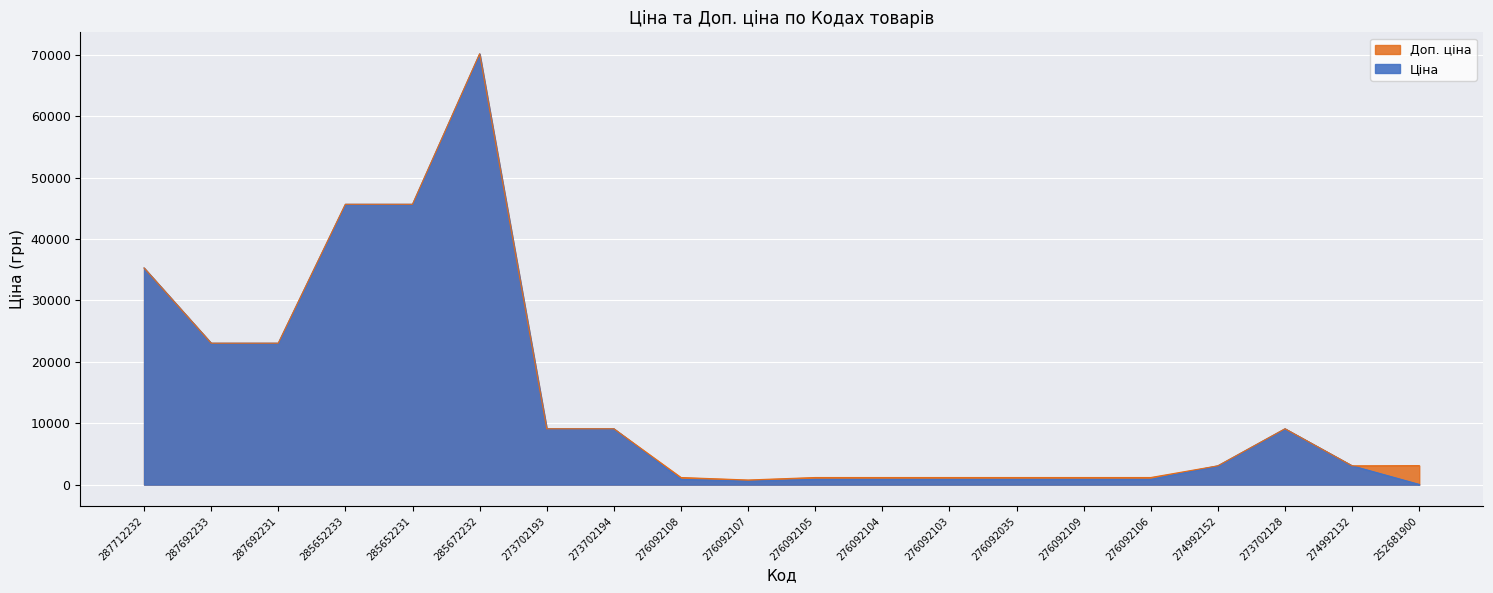

Does the chart display data point markers on the line(s)?

No